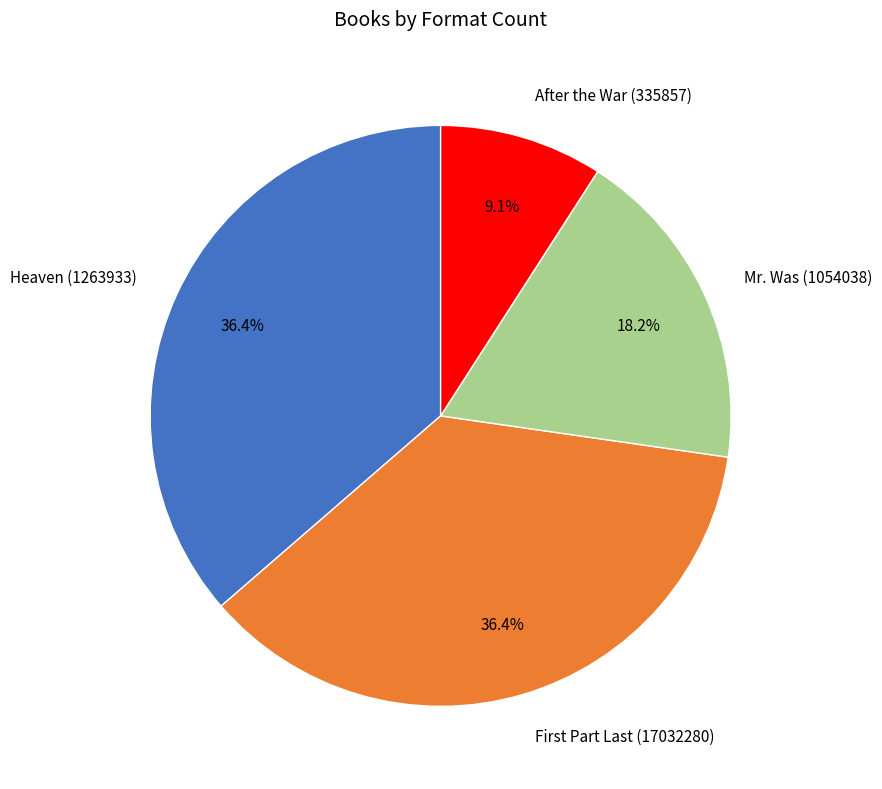

To the nearest percent, what percentage of the pie is Heaven (1263933)?

36%